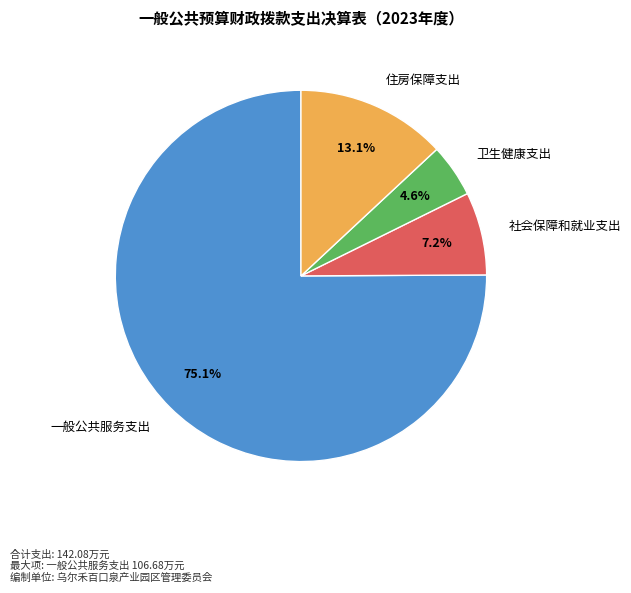

Count the number of slices in the pie.

4